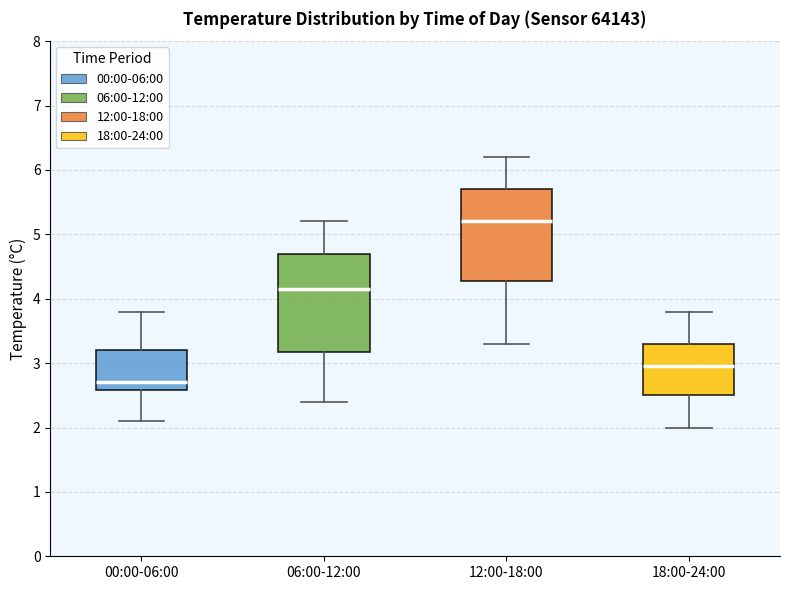

Reading left to right, read every box against the y-axis: the position of its median line, the range the box covers, and the ends of its whiskers. The values are not printed on the chart, so give them approximately, as read against the axis.

00:00-06:00: median 2.7, box 2.6 to 3.2, whiskers 2.1 to 3.8
06:00-12:00: median 4.2, box 3.2 to 4.7, whiskers 2.4 to 5.2
12:00-18:00: median 5.2, box 4.3 to 5.7, whiskers 3.3 to 6.2
18:00-24:00: median 3.0, box 2.5 to 3.3, whiskers 2.0 to 3.8